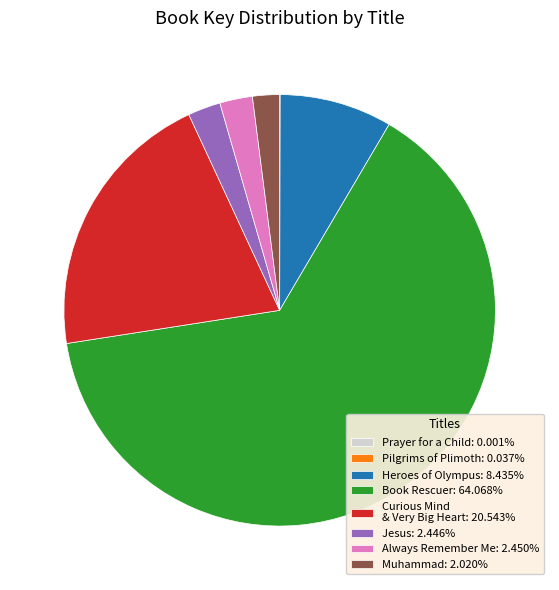

Approximately how many times larger is the value at Heroes of Olympus: 8.435% compared to Curious Mind & Very Big Heart: 20.543%?

0.4